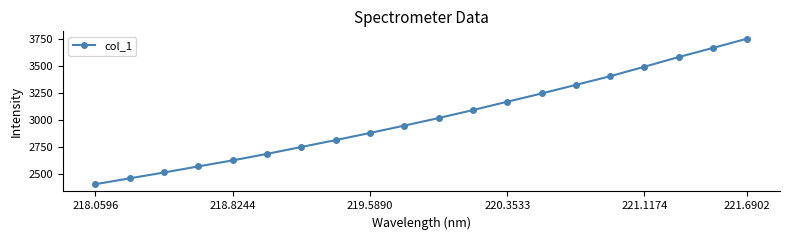

Does the chart display data point markers on the line(s)?

Yes